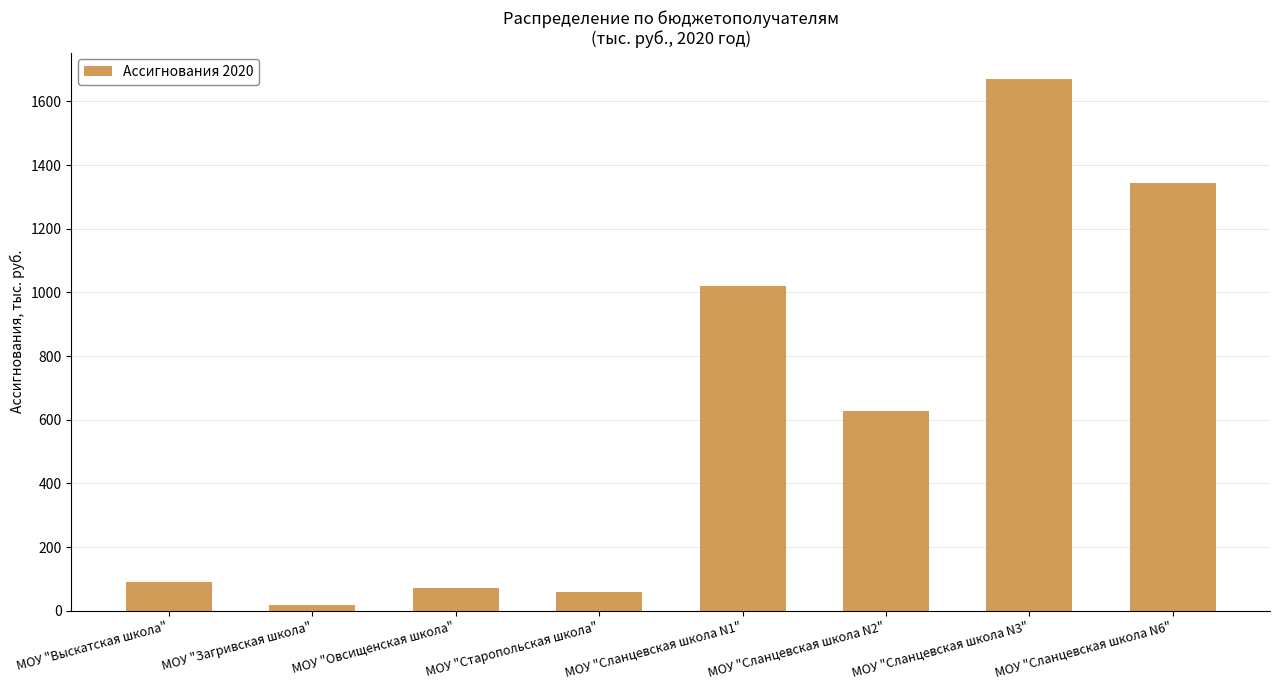

Is it true that the value at МОУ "Сланцевская школа N3" is 1005.8?

False